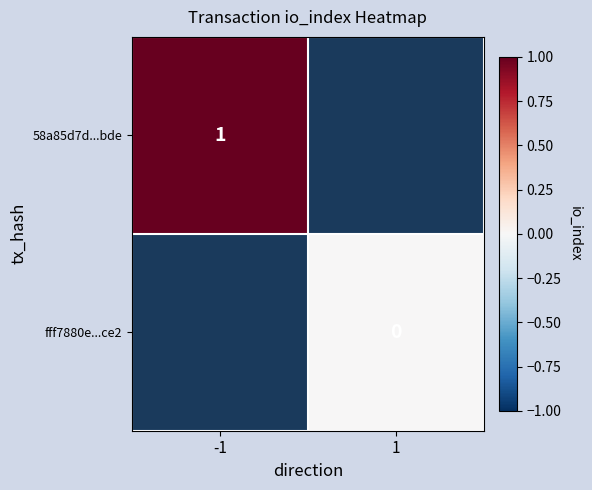

Which label corresponds to the largest value in the chart?

-1